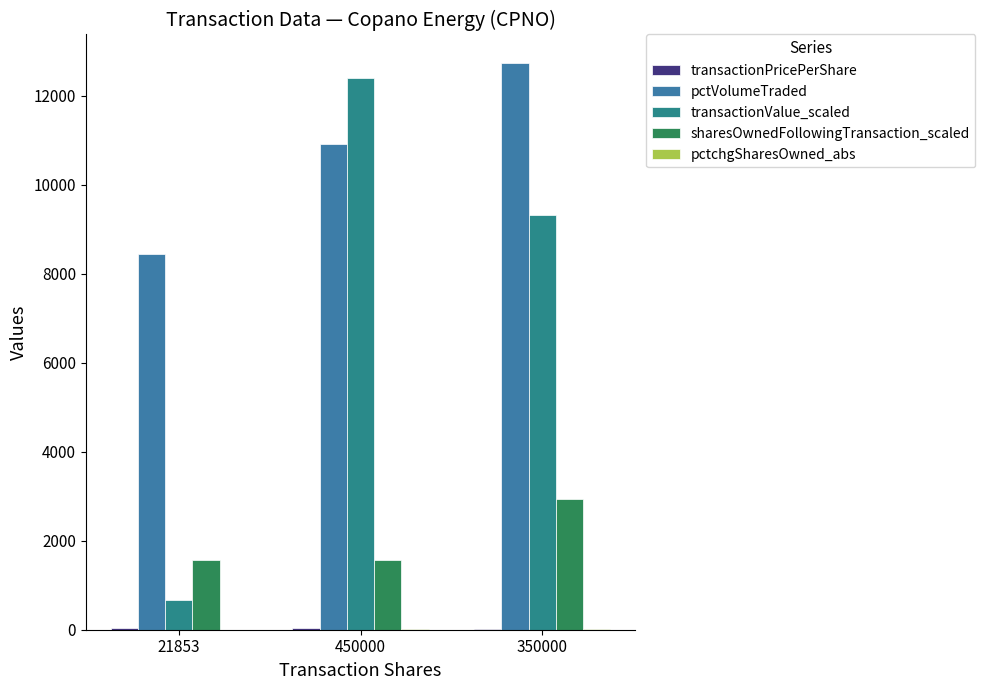

At which category is the sum across all series the highest?

350000